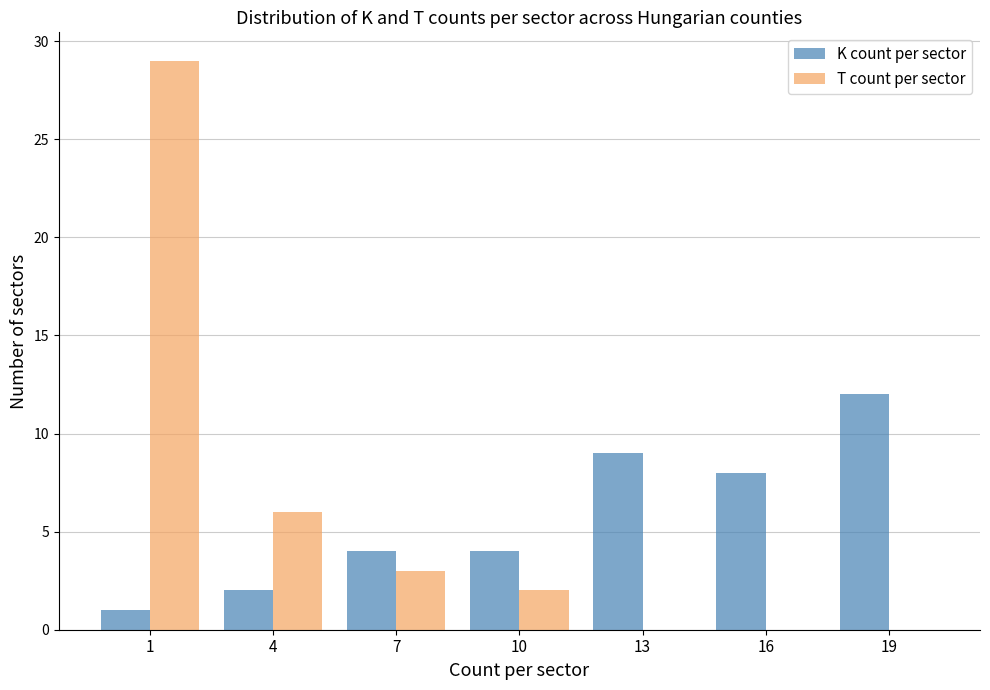

The T count per sector series shows 8 at 1. True or false?

False